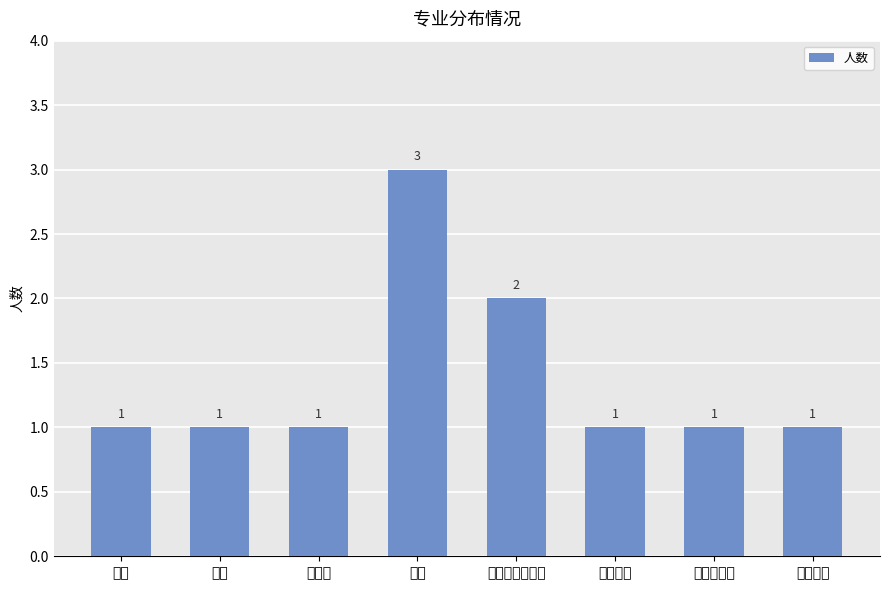

What position from the left is 生物物理学?

7